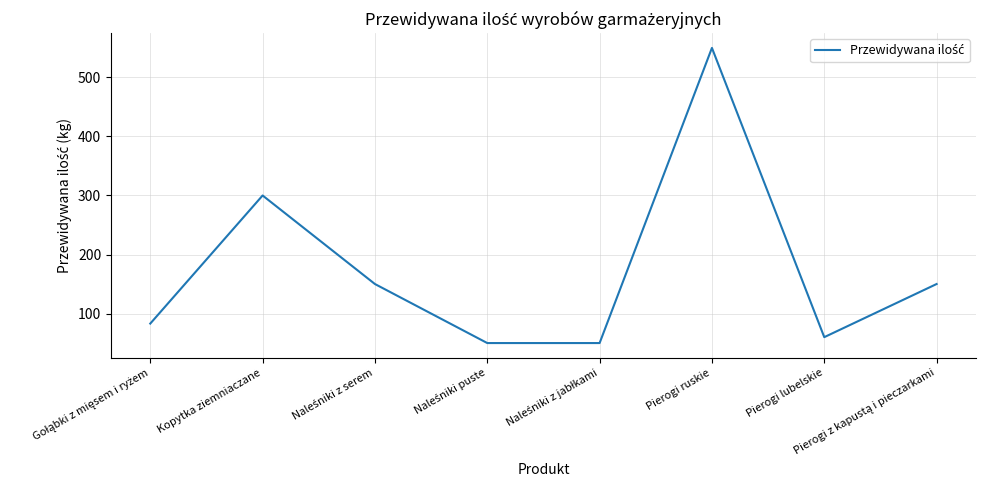

The chart shows a value of 60 at Pierogi lubelskie. True or false?

True